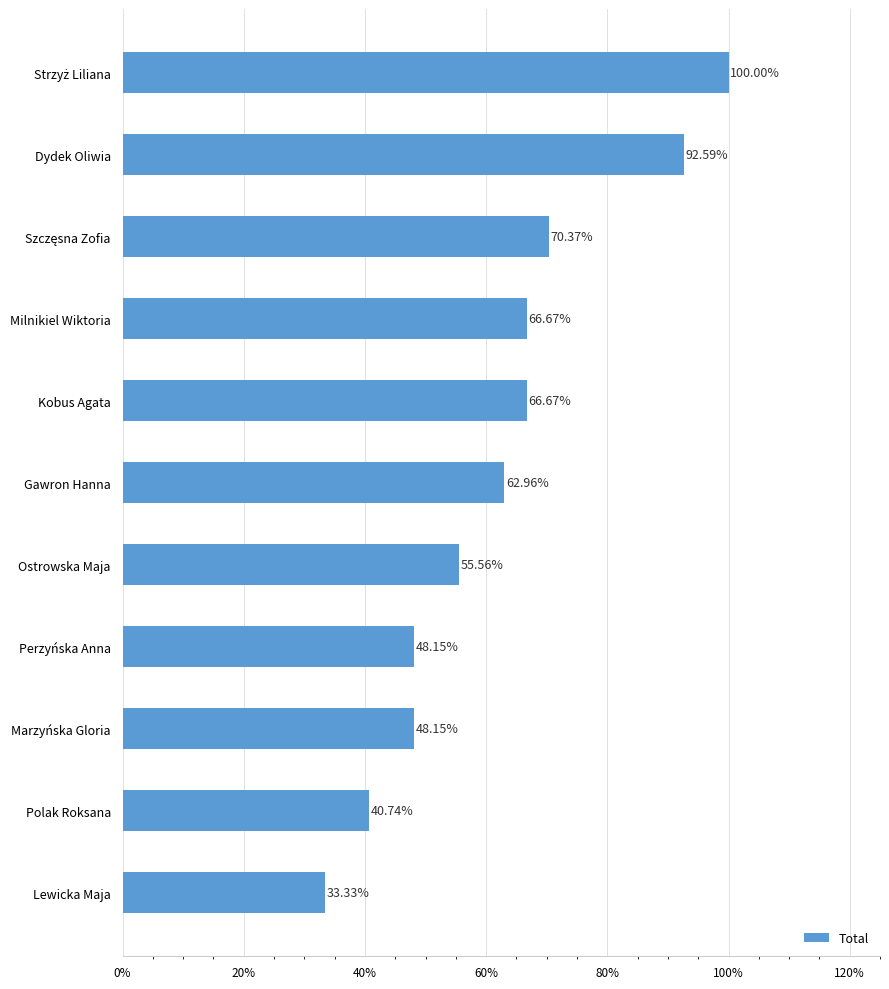

What is the change in value from Gawron Hanna to Milnikiel Wiktoria?

+3.7